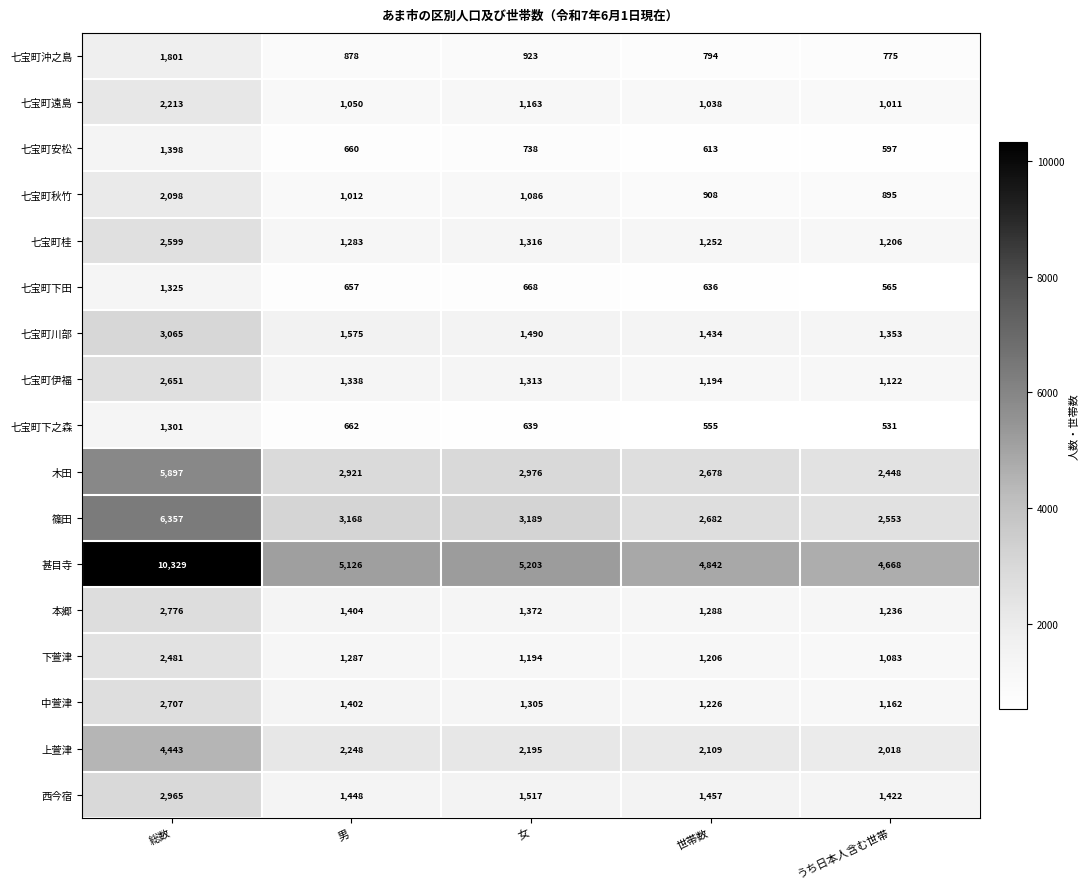

At which category does the chart reach its peak across all series?

総数